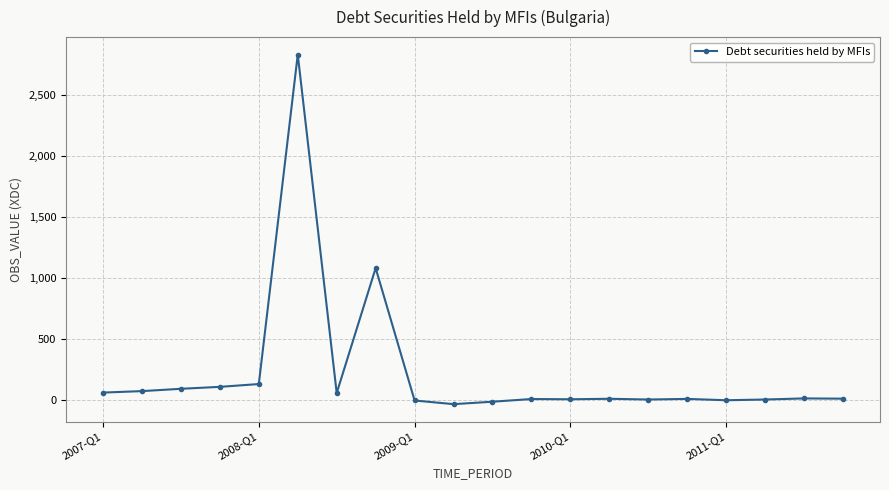

What is the greatest value displayed?

2832